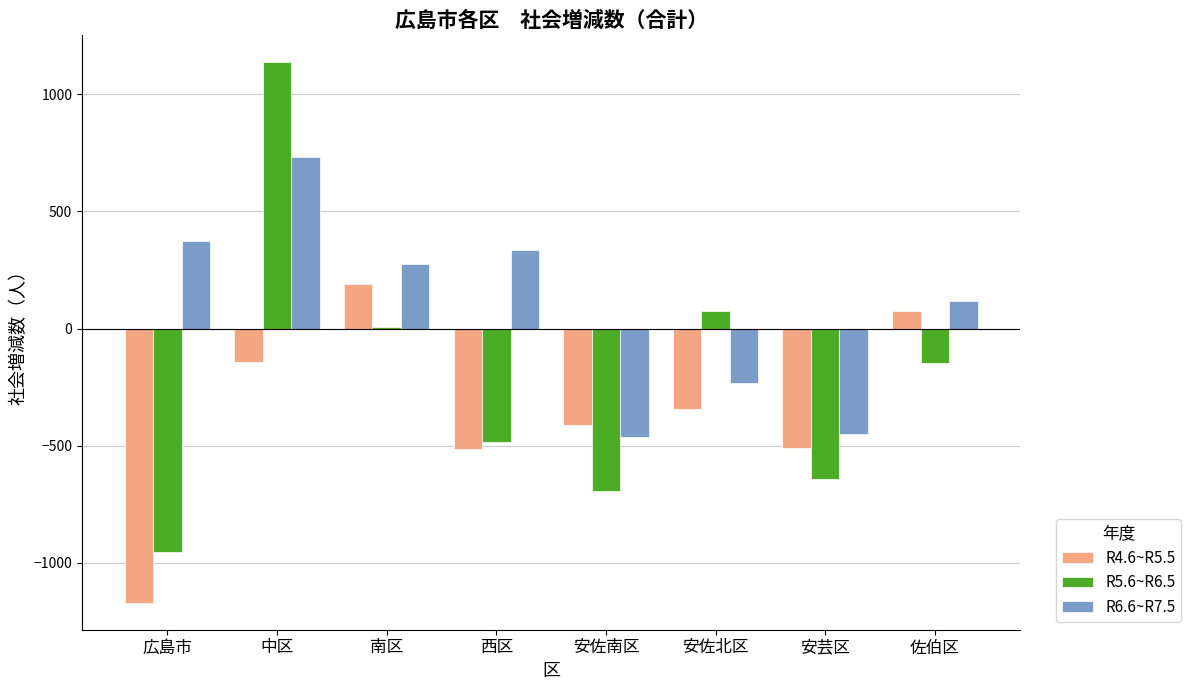

Which series has the largest total across all categories?

R6.6~R7.5